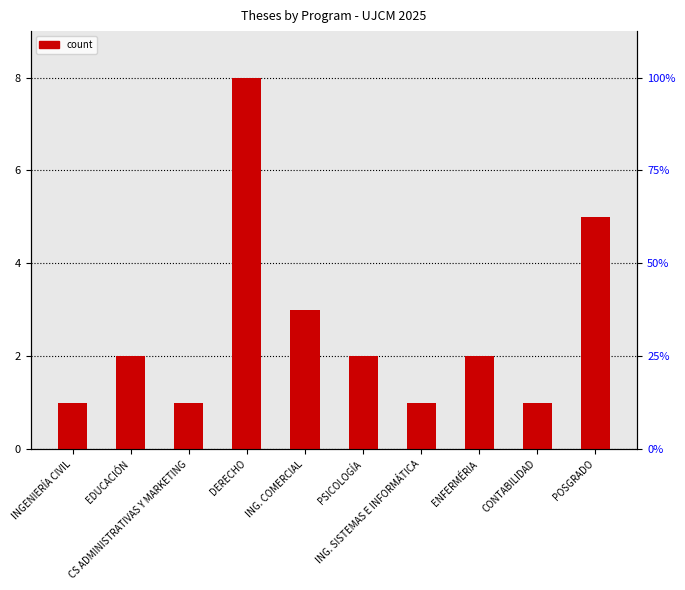

How many series are shown in this chart?

1